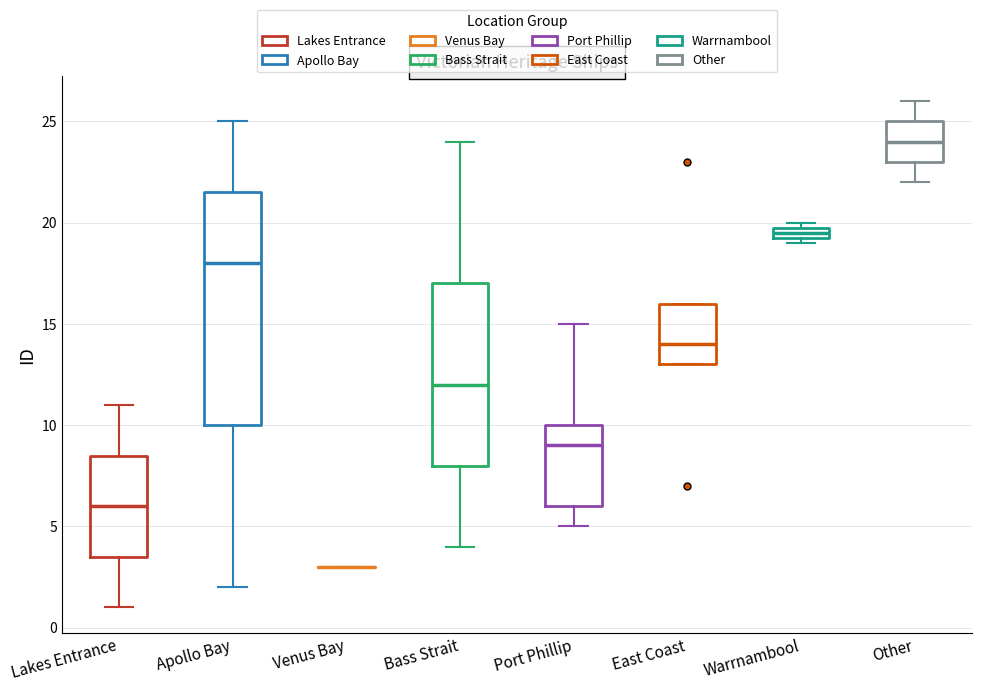

Where does the median line of the box for Bass Strait sit on the y-axis? The values are not printed on the chart, so give them approximately, as read against the axis.

12.0